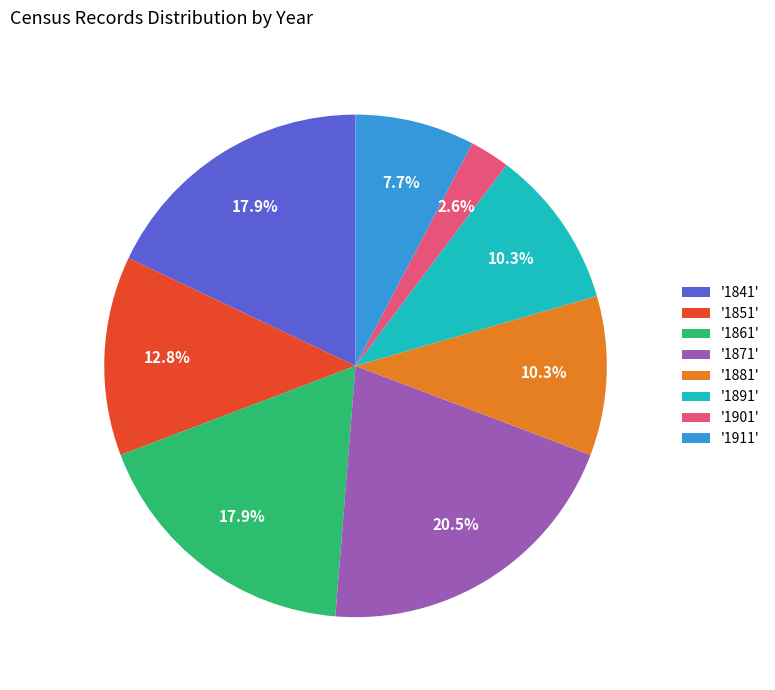

Which category has the biggest portion of the pie?

'1871'